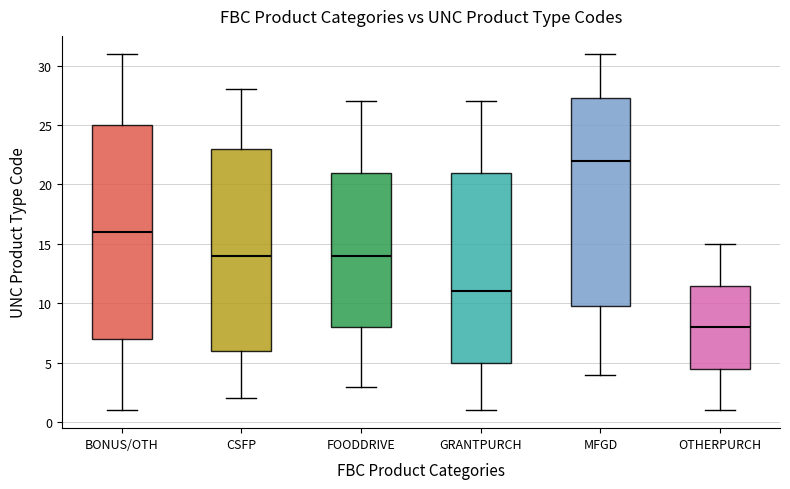

Which box is the tallest, from its lower edge to its upper edge?

BONUS/OTH